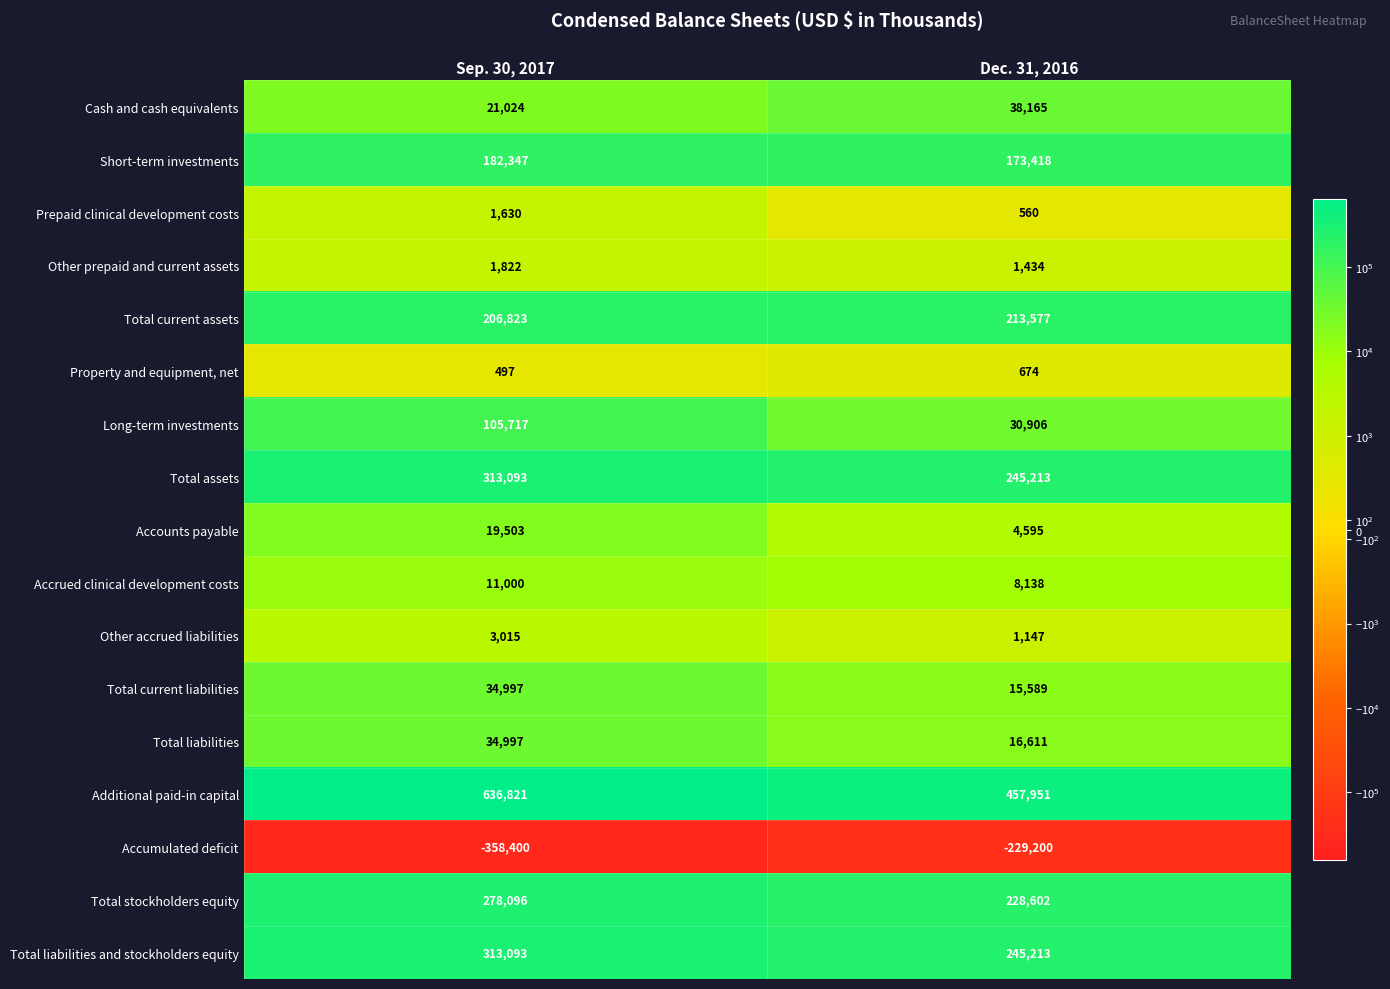

What is the difference between the highest and lowest values at Dec. 31, 2016?

687151